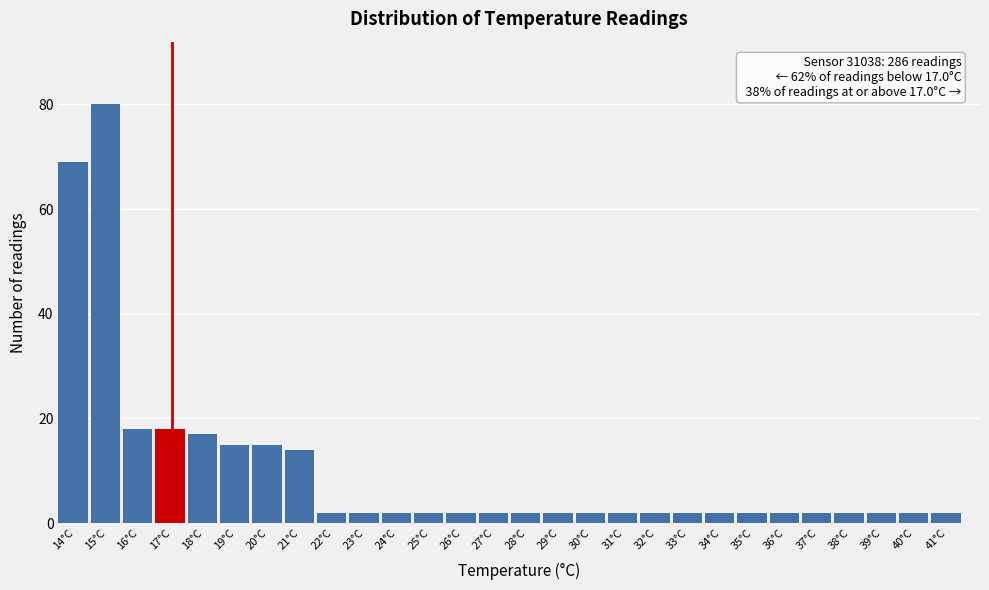

Over which range of the x-axis is the bar tallest?

14.5 to 15.5